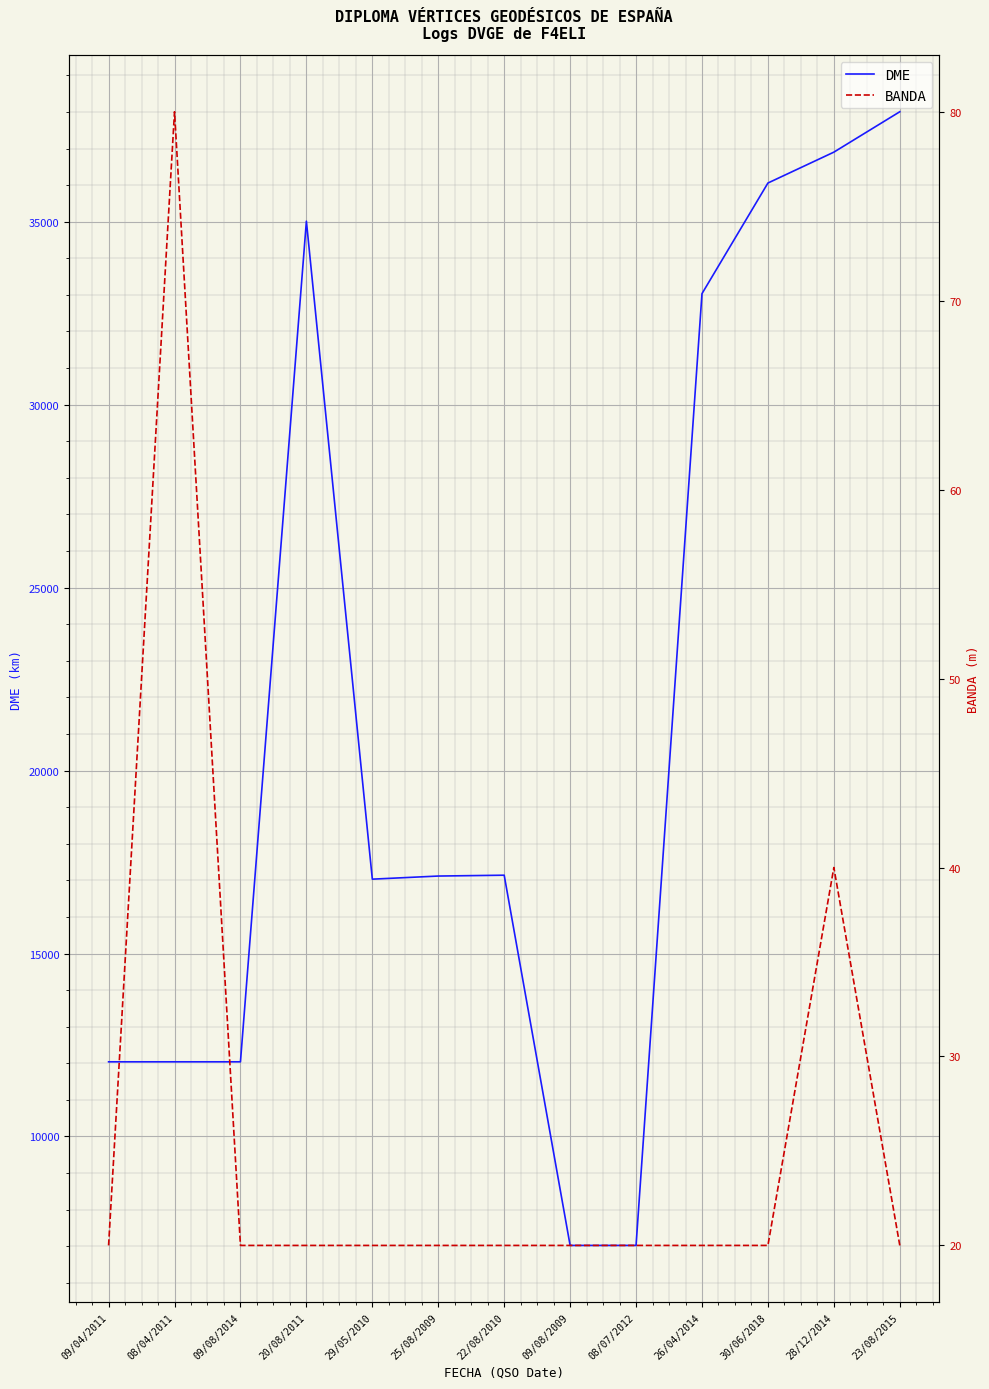

True or false: DME has a value of 17032 at 29/05/2010.

True